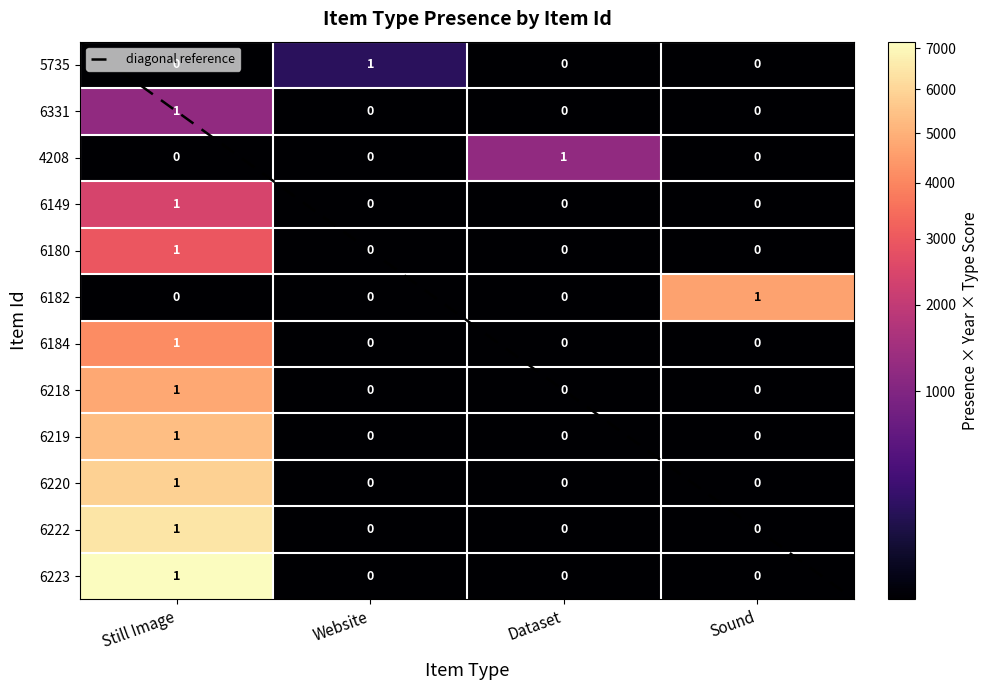

The value of 6220 at Website is 0.9. True or false?

False